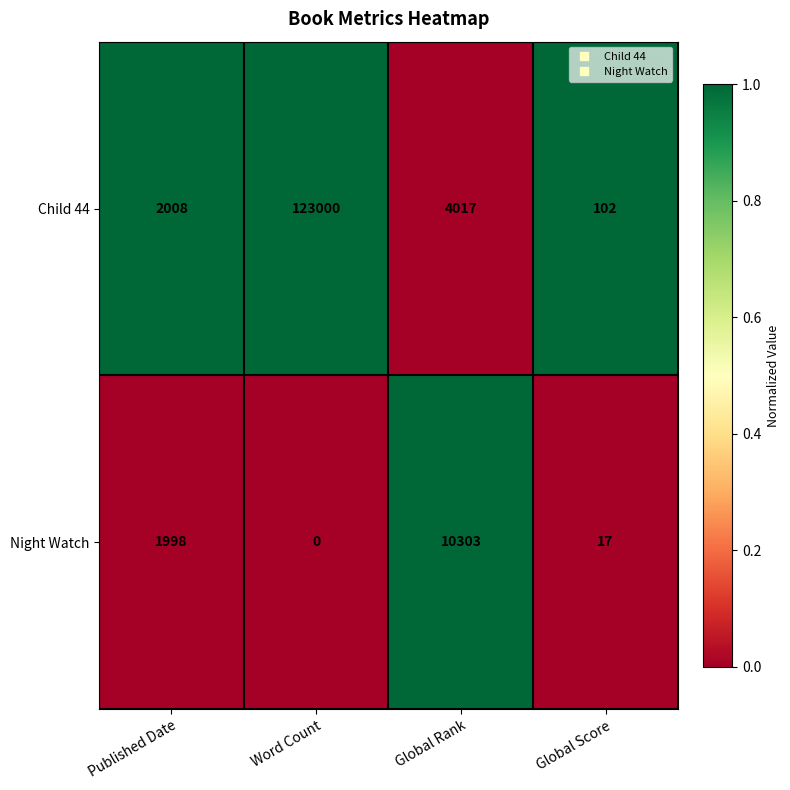

Which series has the largest range (max minus min)?

Child 44